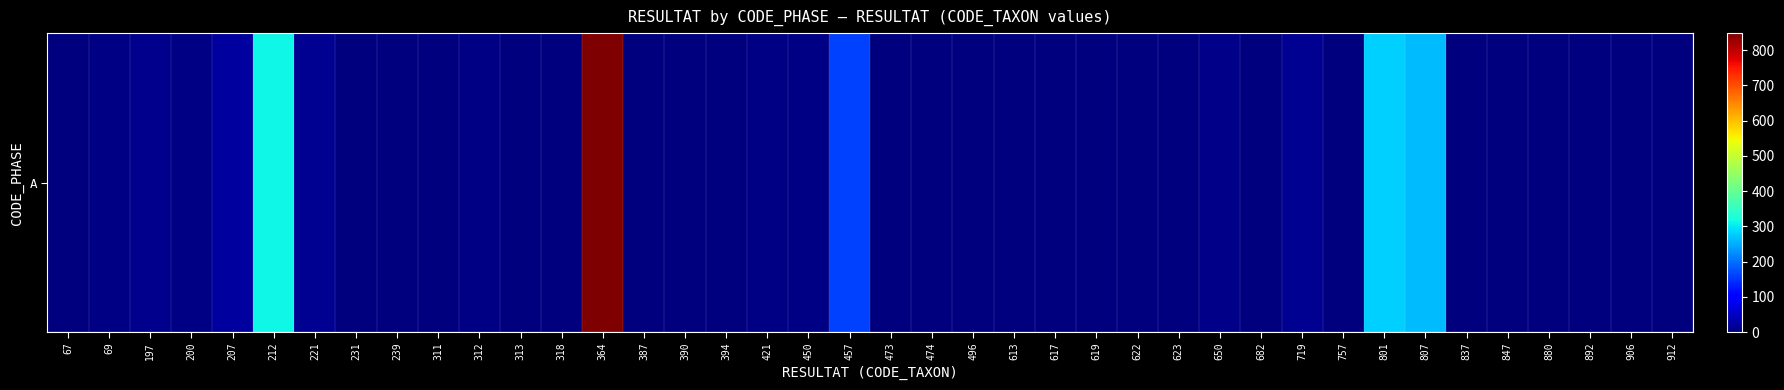

How many values are above zero?

24